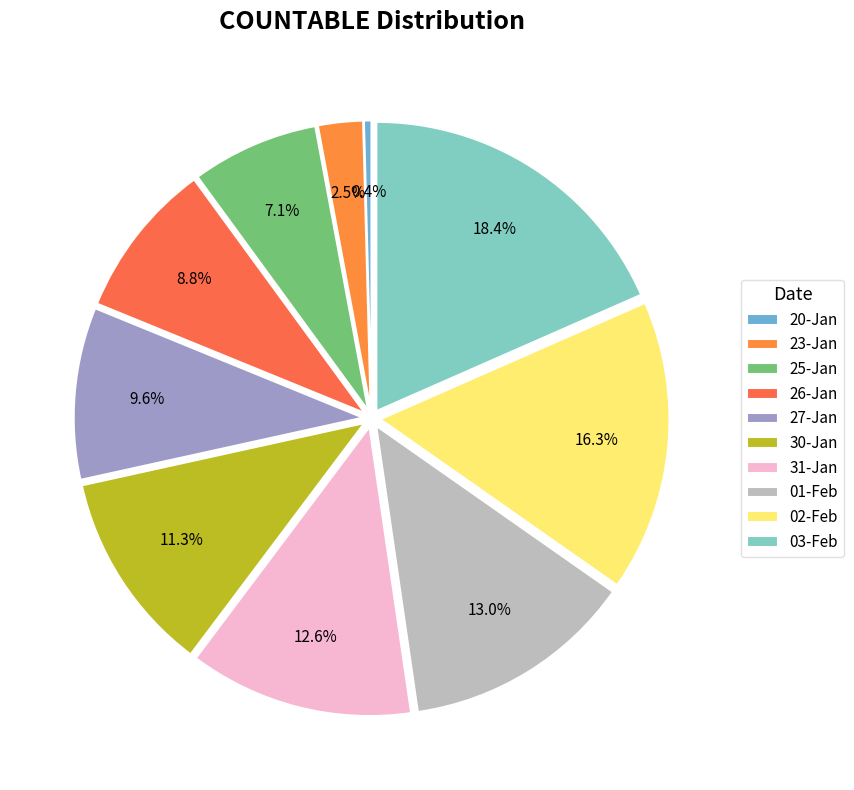

Does any single category account for the majority?

No